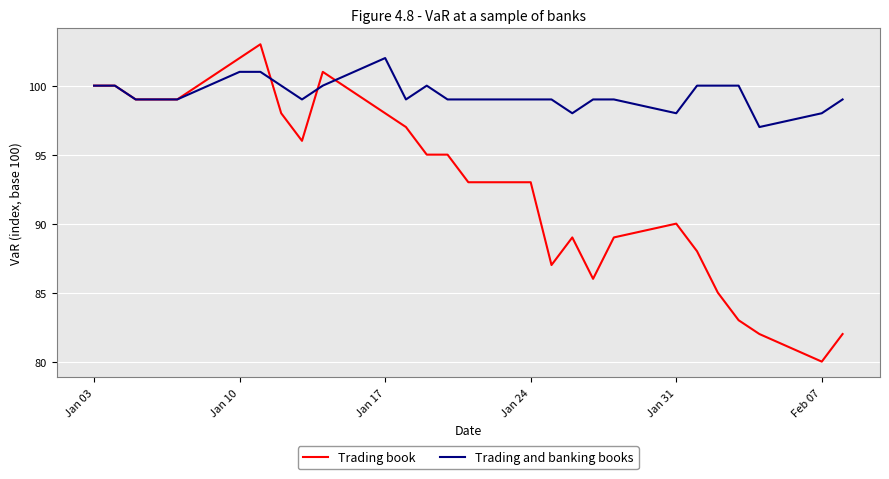

What is the sum of all Trading book values?

2410